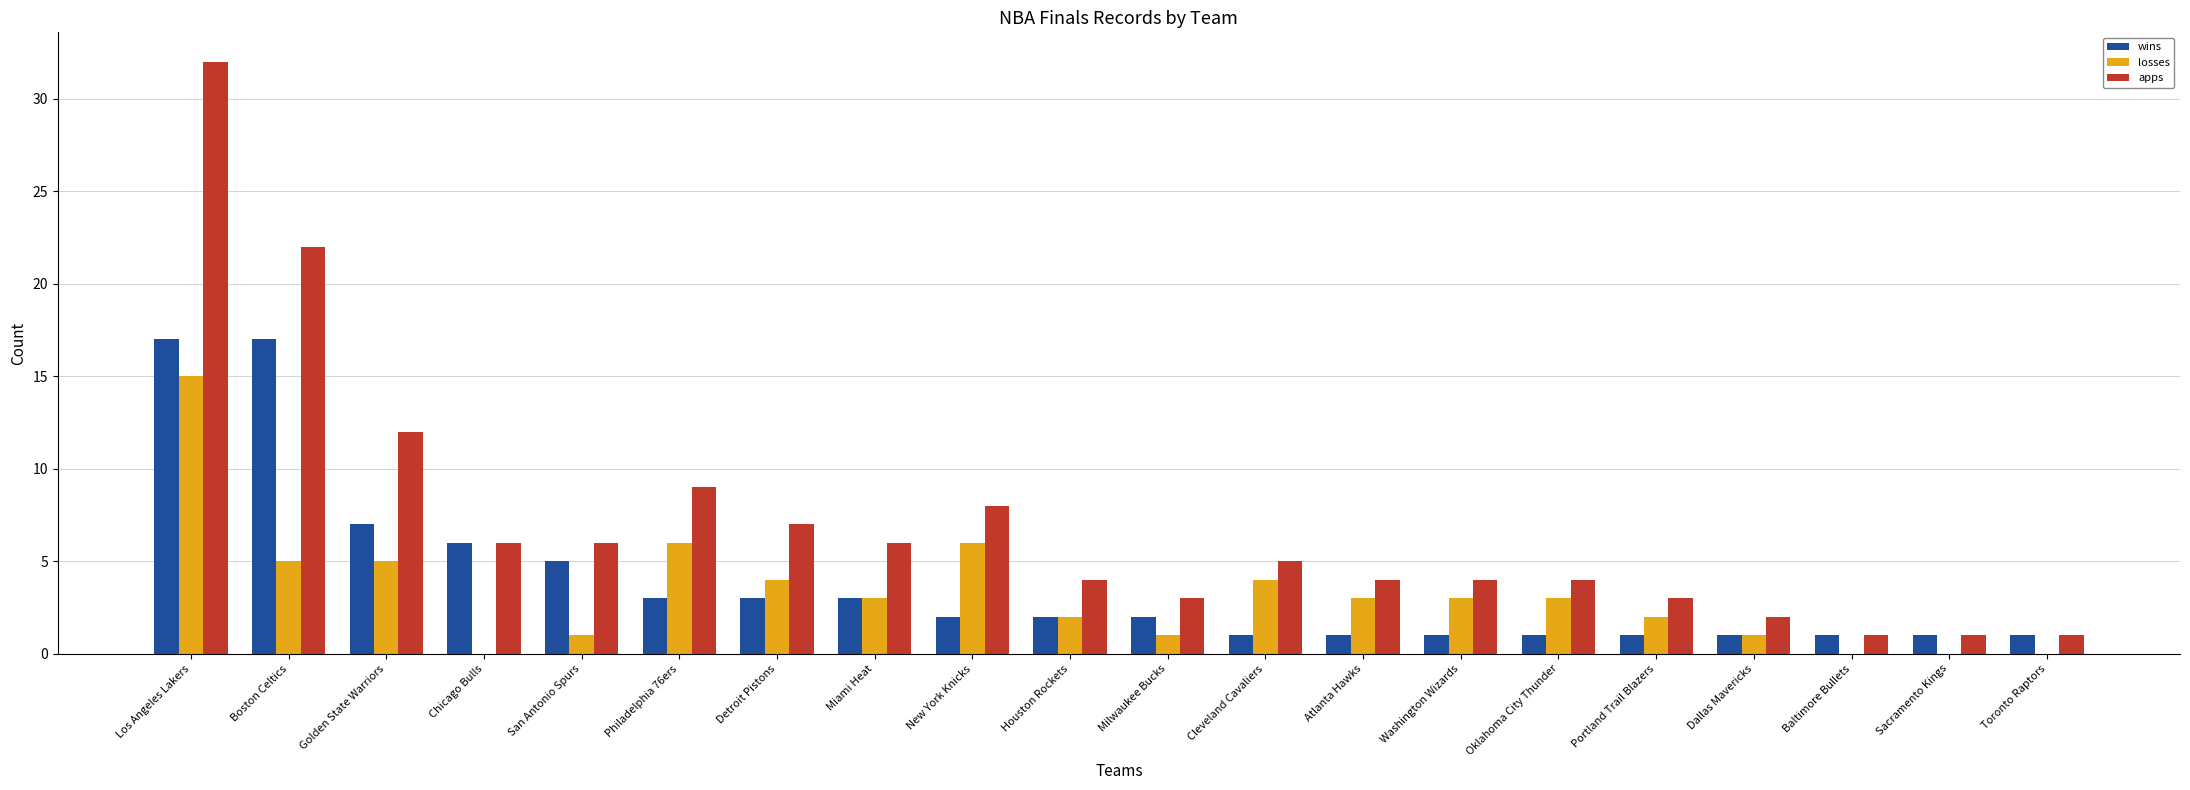

What is the total value across all series at Philadelphia 76ers?

18